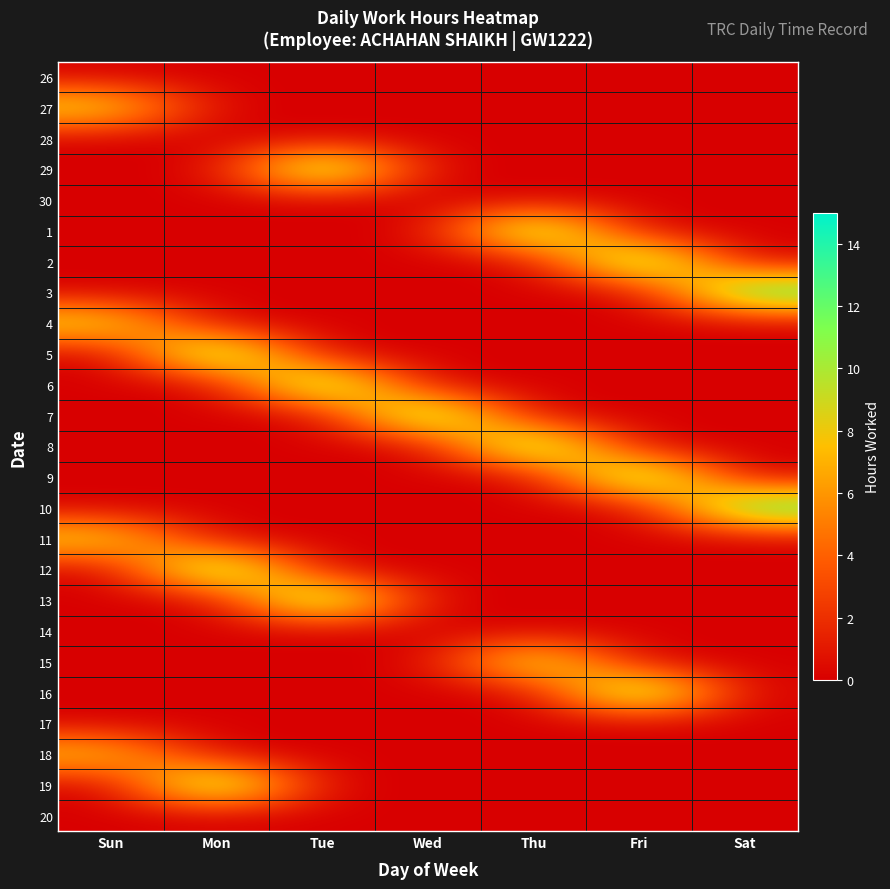

What is the spread (max minus min) of values at Thu?

14.1